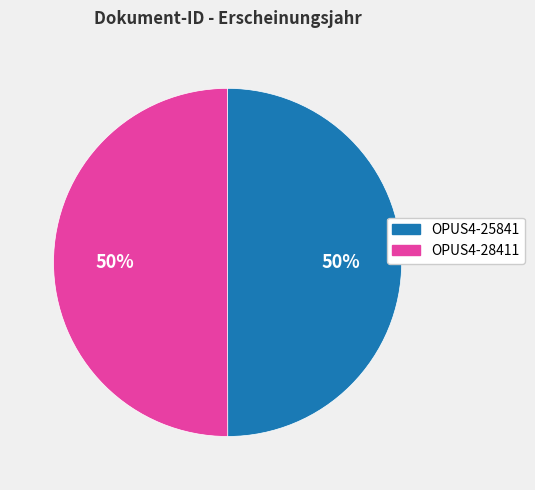

Approximately how many times larger is the value at OPUS4-28411 compared to OPUS4-25841?

1.0